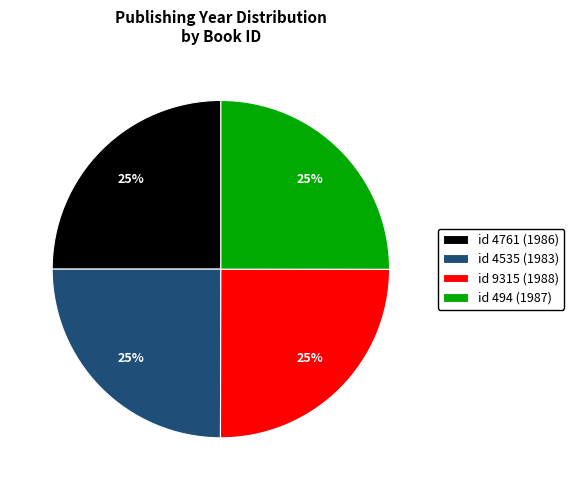

To the nearest percent, what is the average slice percentage?

25%